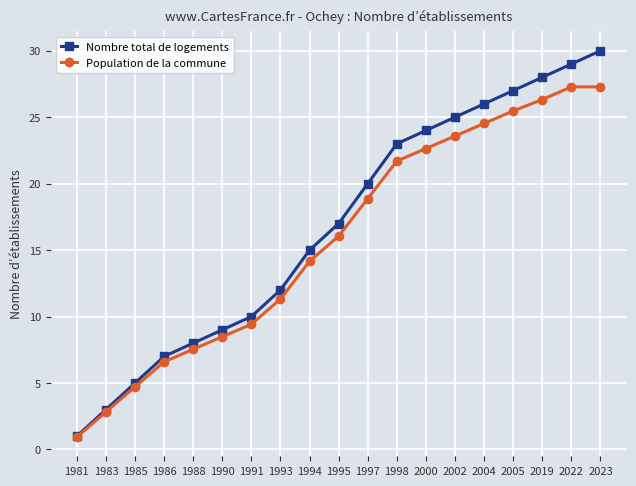

Is the value of Population de la commune at 1990 greater than the value of Nombre total de logements at 1985?

Yes